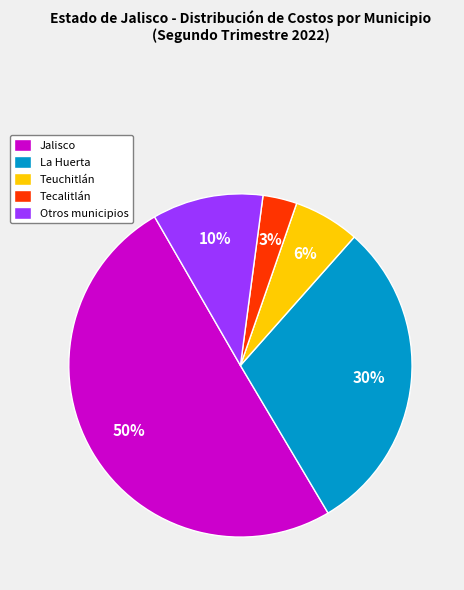

How many segments does this pie chart have?

5